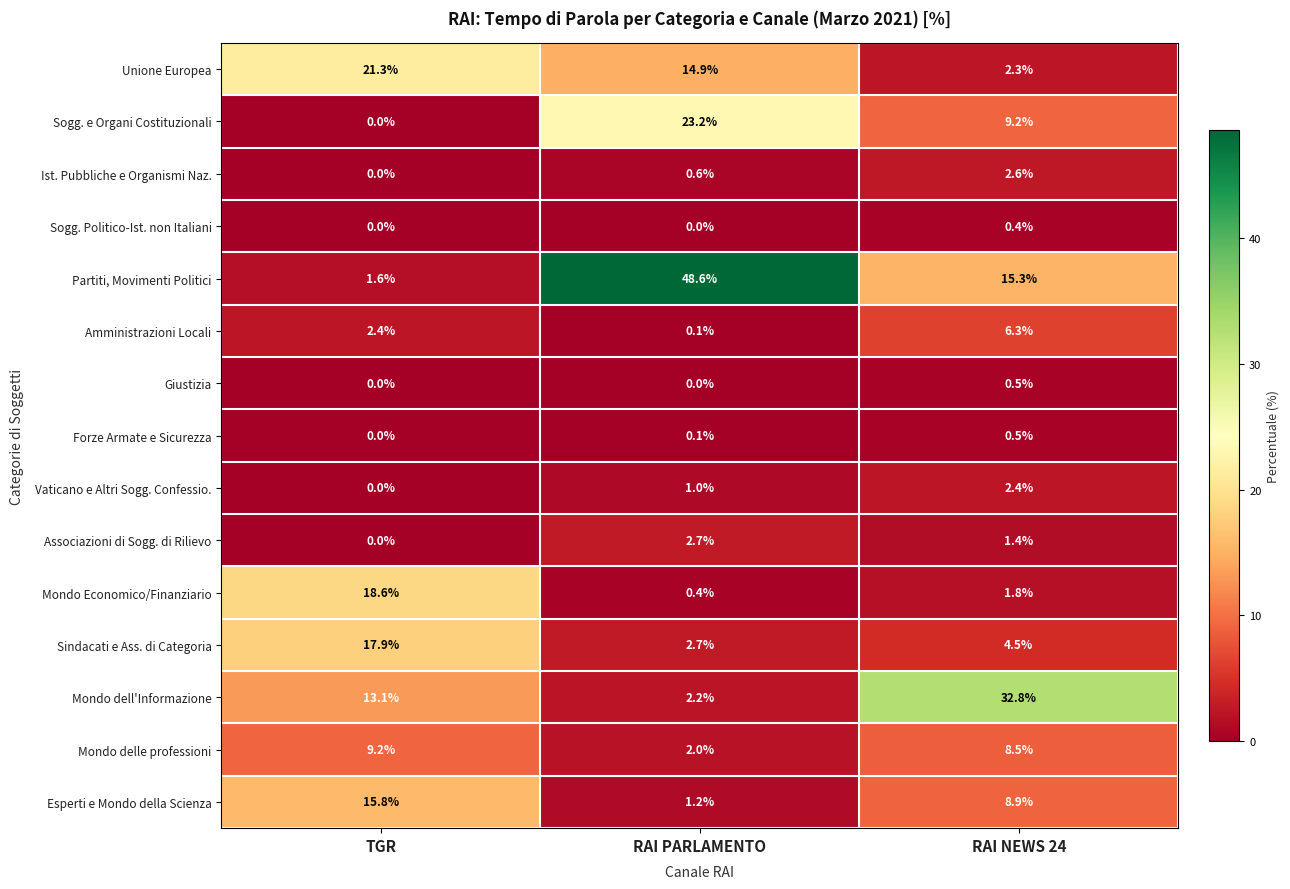

List the labels in order of Sindacati e Ass. di Categoria value, smallest first.

RAI PARLAMENTO, RAI NEWS 24, TGR